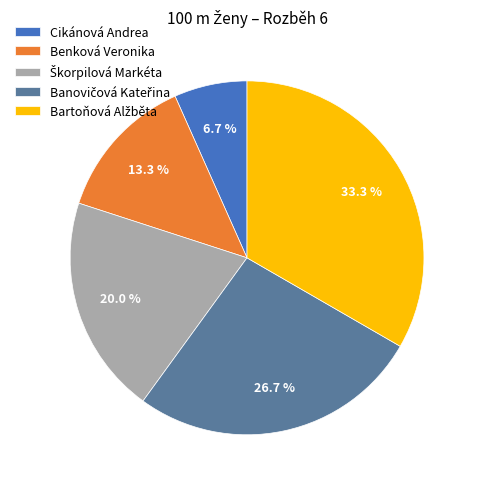

To the nearest percent, what is the average slice percentage?

20%